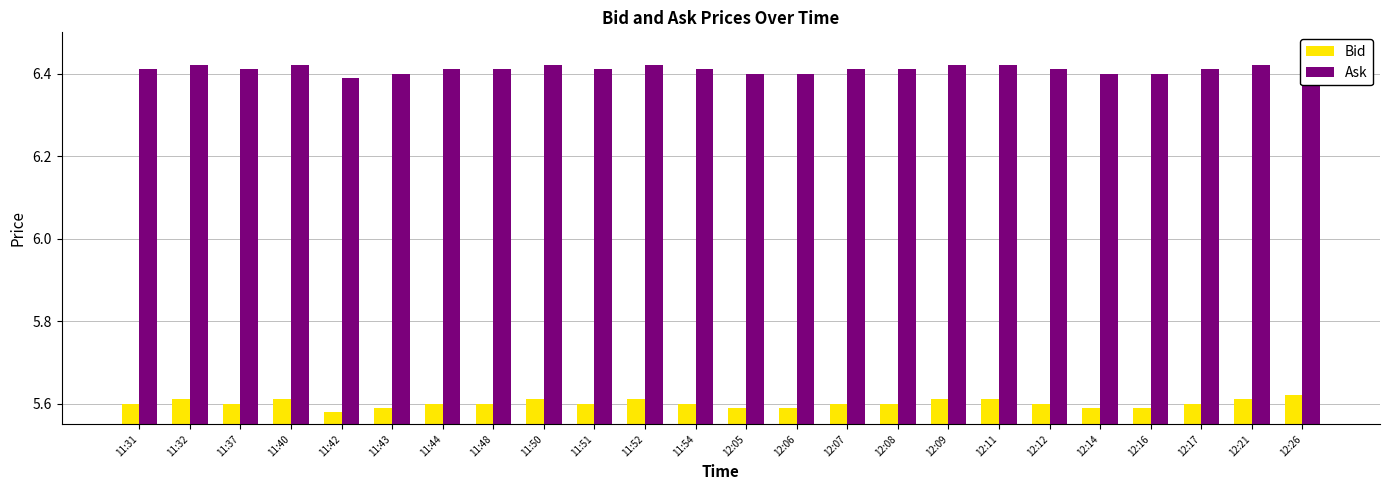

Where is Ask nearest to the value 6?

11:42